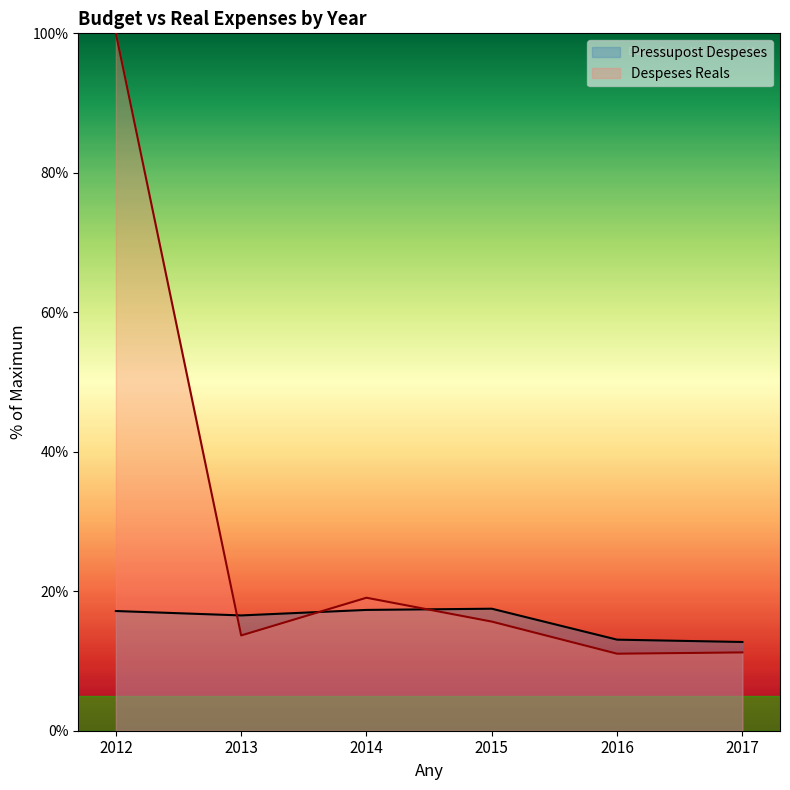

Reading right to left, transcribe all the data shown in this chart.

Pressupost Despeses: 12.7	13.1	17.5	17.3	16.5	17.2
Despeses Reals: 11.2	11.0	15.6	19.1	13.7	100.0